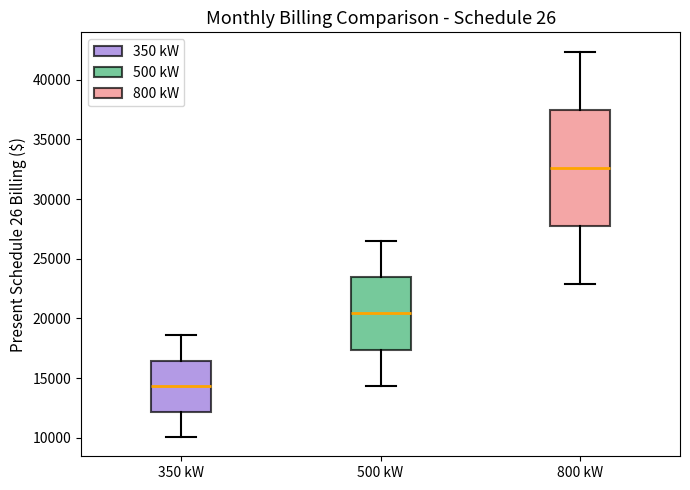

Comparing the boxes themselves (not the whiskers), which one is the tallest?

800 kW